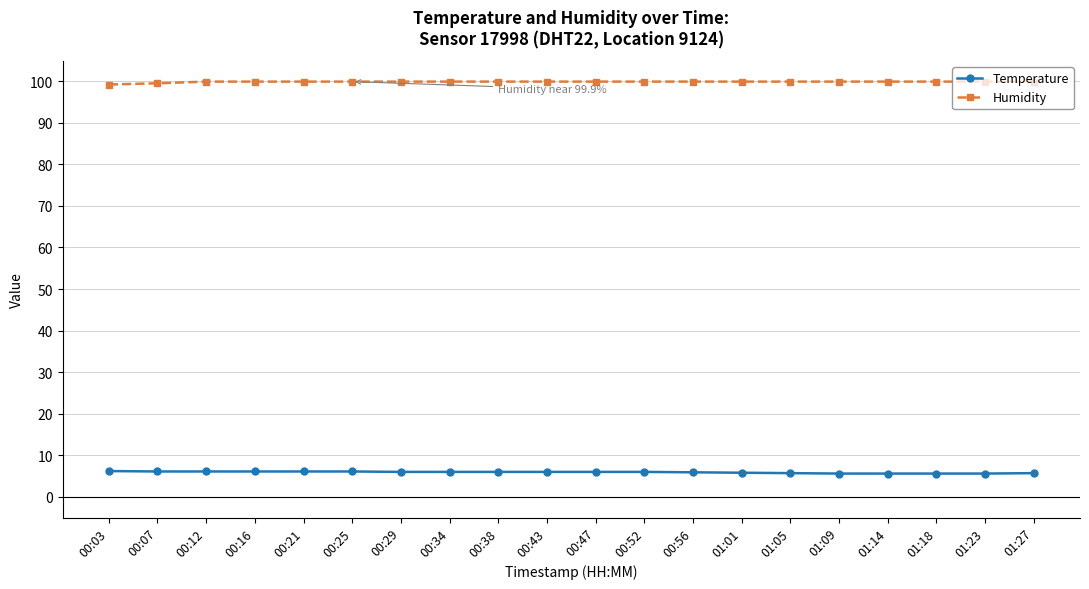

What is the total value across all series at 01:14?

105.5